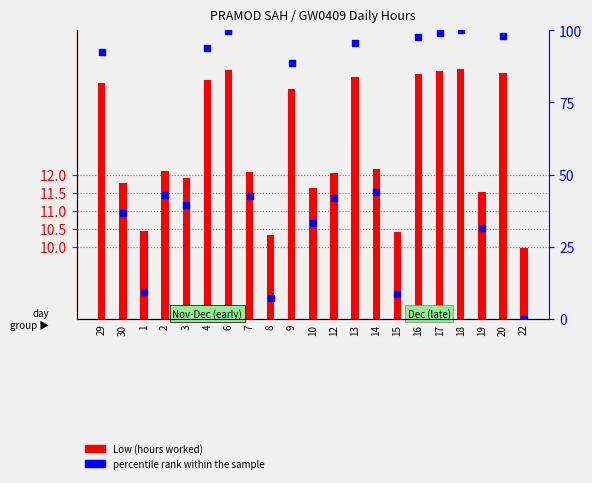

Which series has the largest total across all categories?

percentile rank within the sample